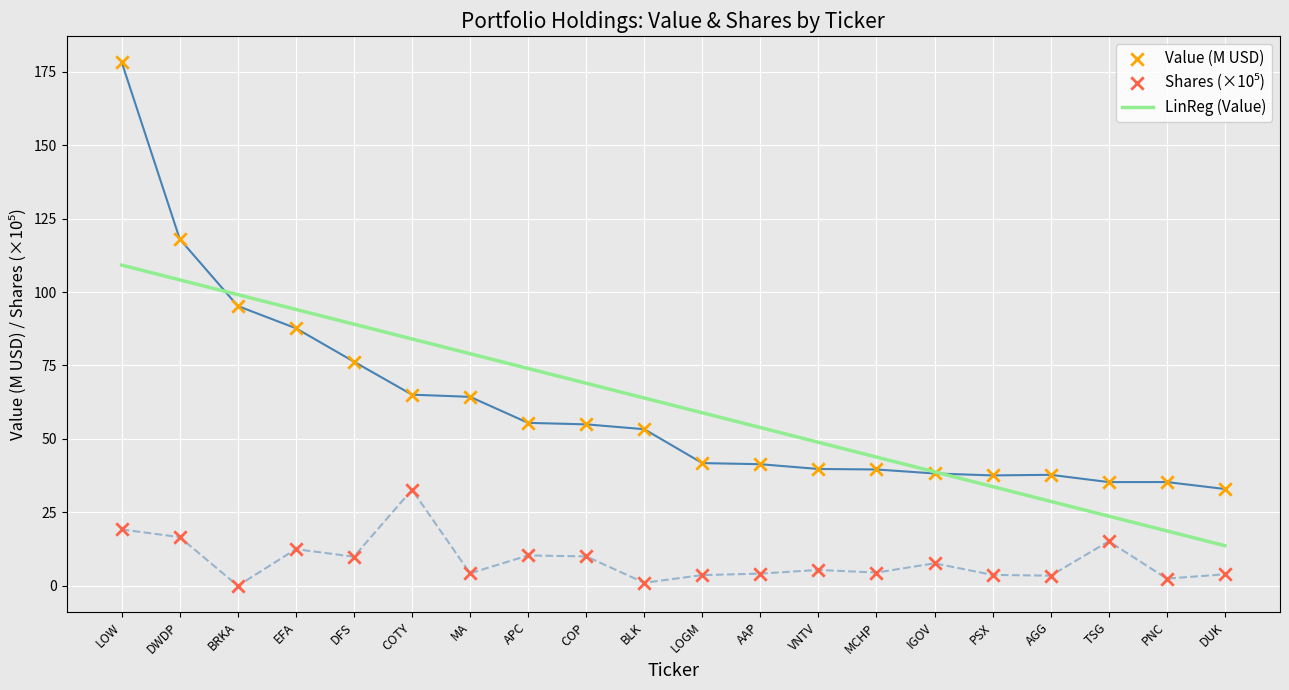

At how many categories does at least one series exceed 38?

15